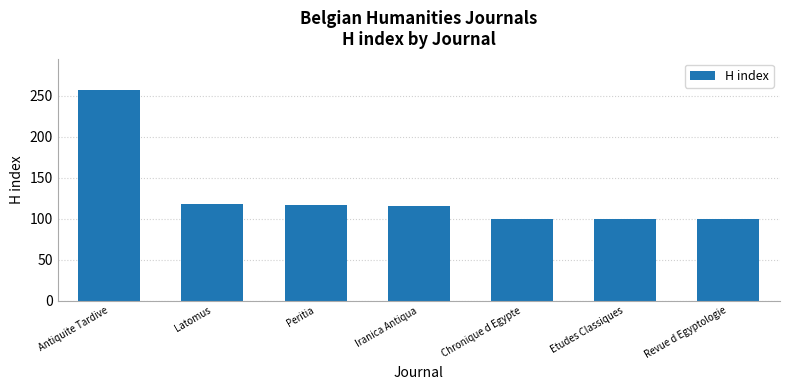

What is the smallest value displayed?

100